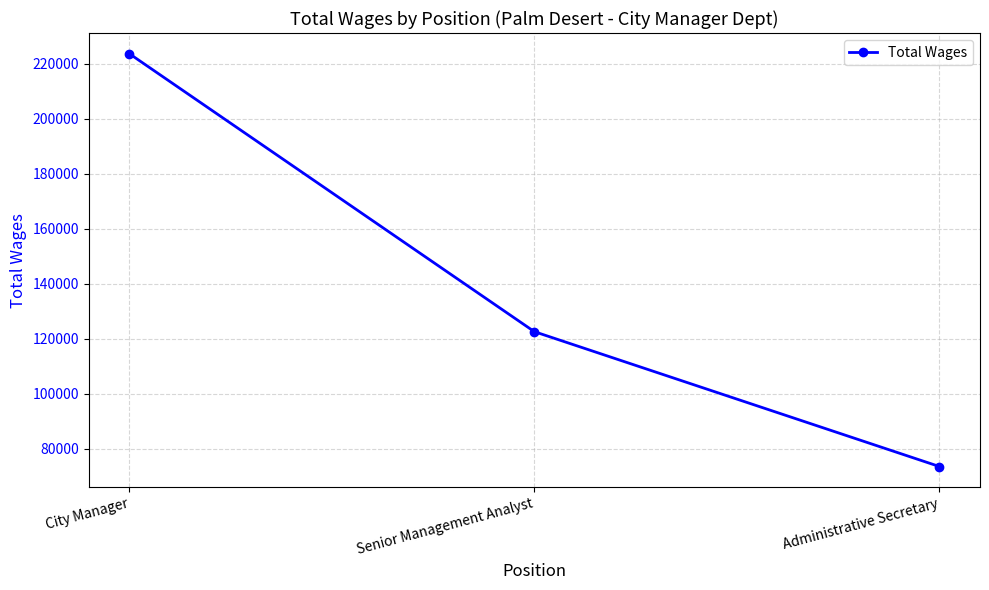

How many data points are less than 122618?

1